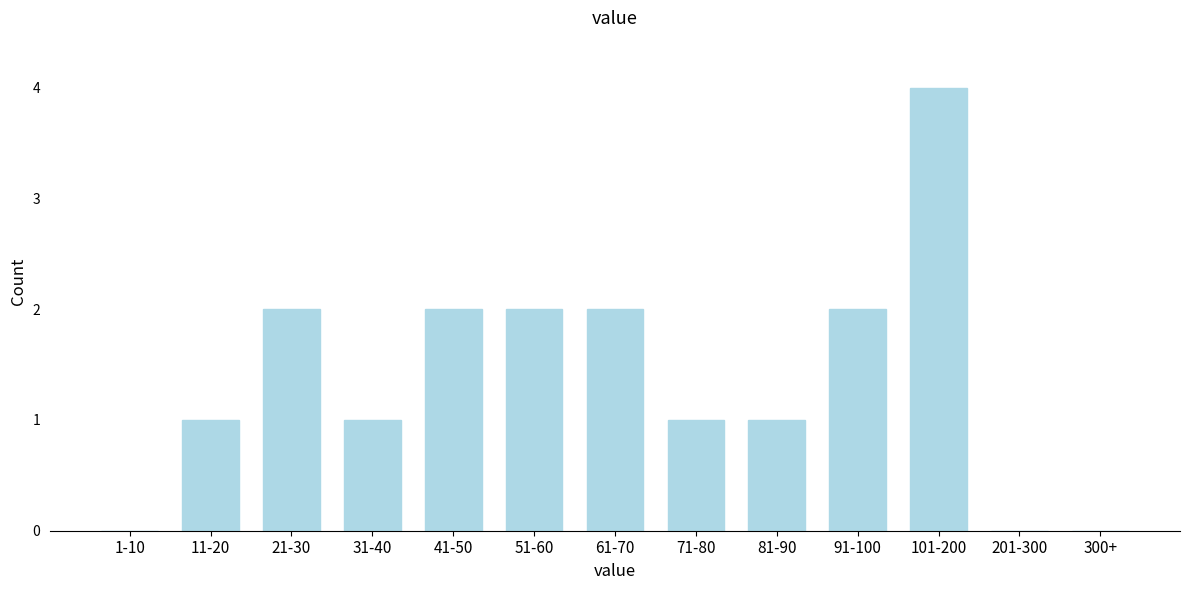

Reading left to right, what are all the values shown in this chart?

1-10=0	11-20=1	21-30=2	31-40=1	41-50=2	51-60=2	61-70=2	71-80=1	81-90=1	91-100=2	101-200=4	201-300=0	300+=0